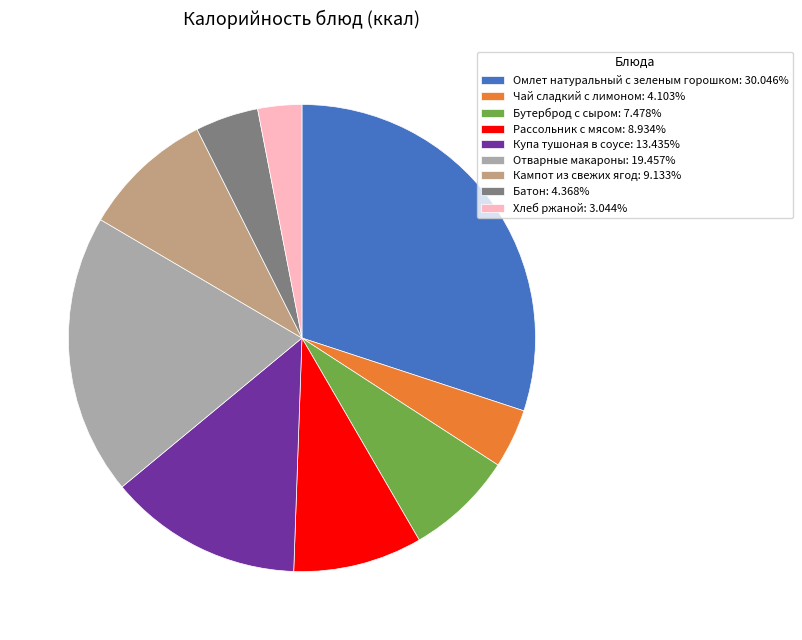

Approximately how many times larger is the value at Кампот из свежих ягод: 9.133% compared to Купа тушоная в соусе: 13.435%?

0.7